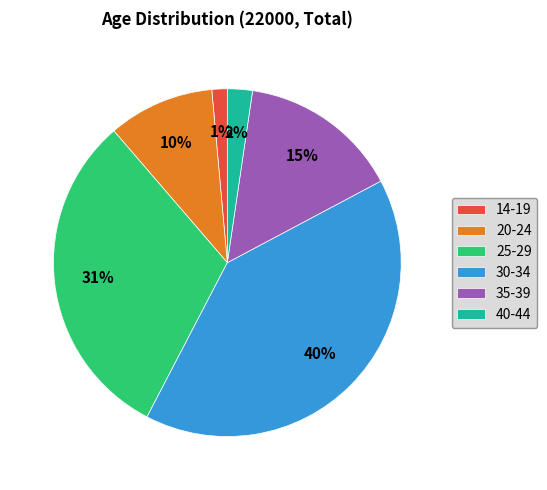

Is it true that 30-34 is 28% of the pie?

False